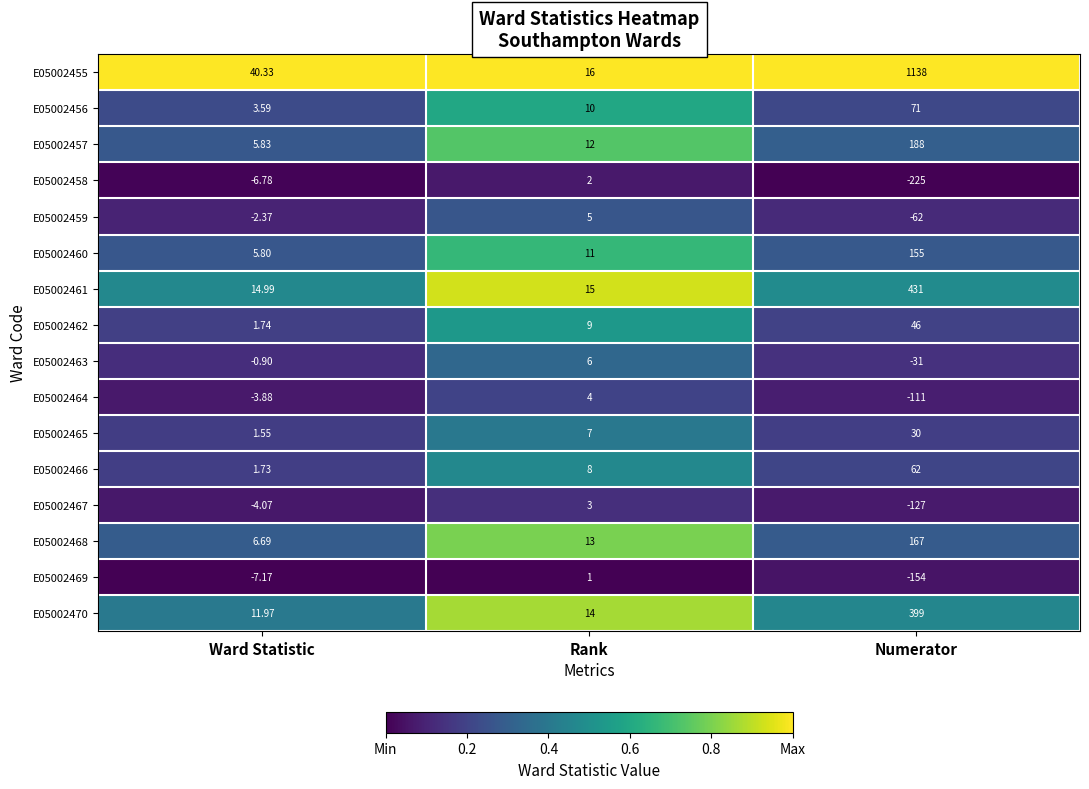

Rank the series by their maximum value, from lowest to highest.

E05002469, E05002458, E05002467, E05002464, E05002459, E05002463, E05002465, E05002462, E05002466, E05002456, E05002460, E05002468, E05002457, E05002470, E05002461, E05002455